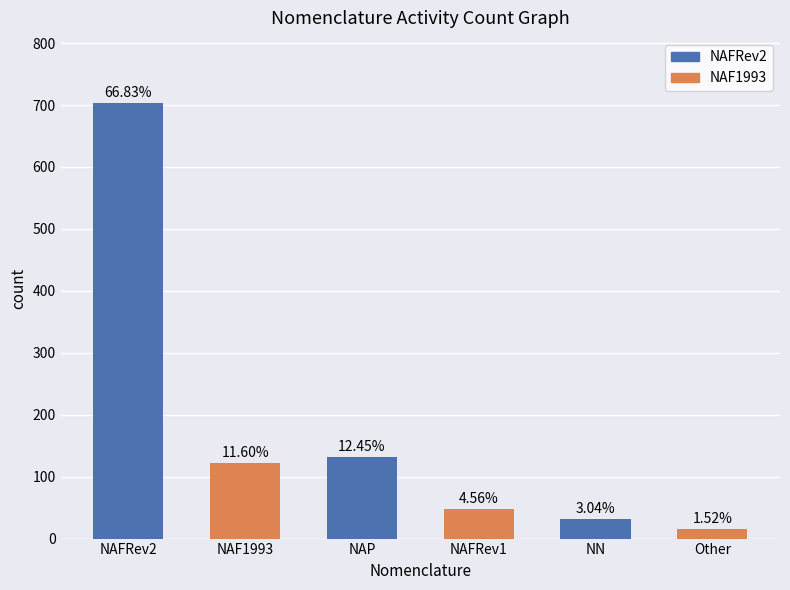

Are the bars horizontal?

No